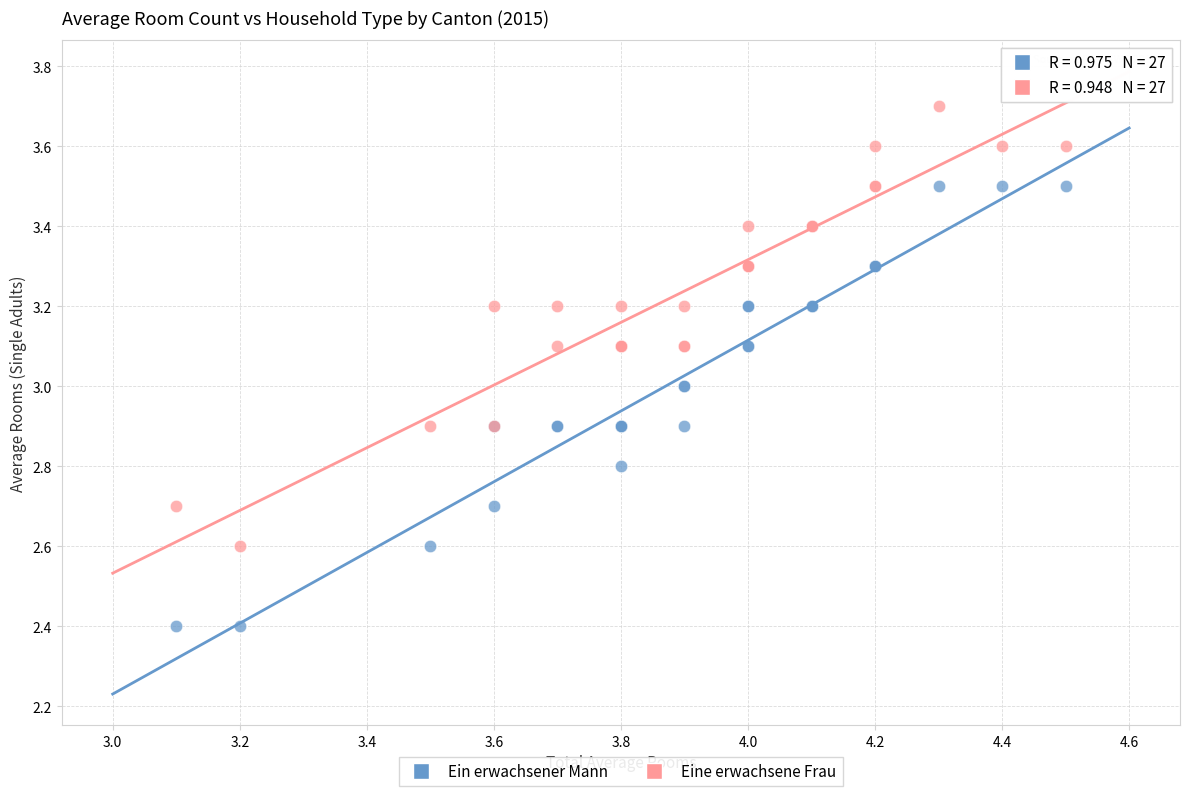

Which series reaches the minimum Y coordinate?

Ein erwachsener Mann